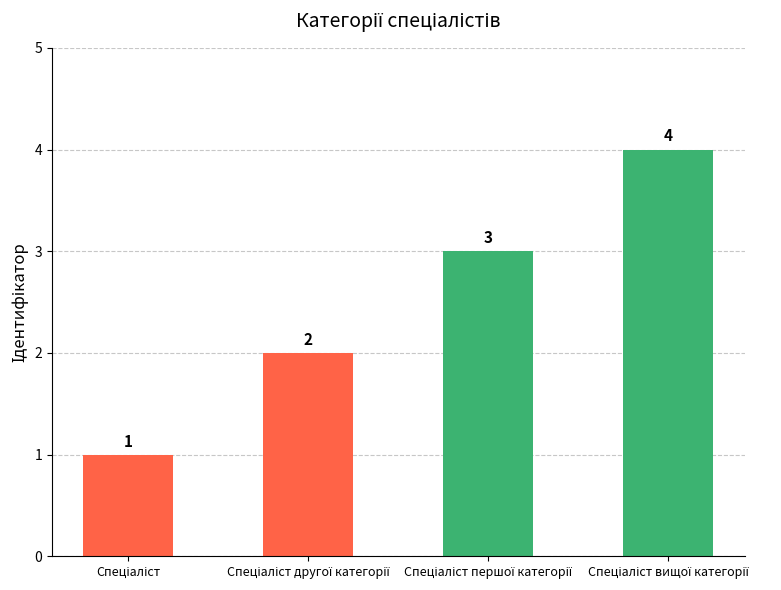

What is the sum of all values?

10